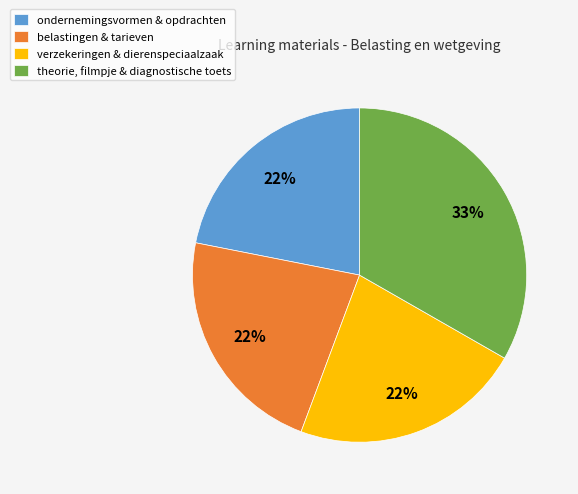

How many segments does this pie chart have?

4